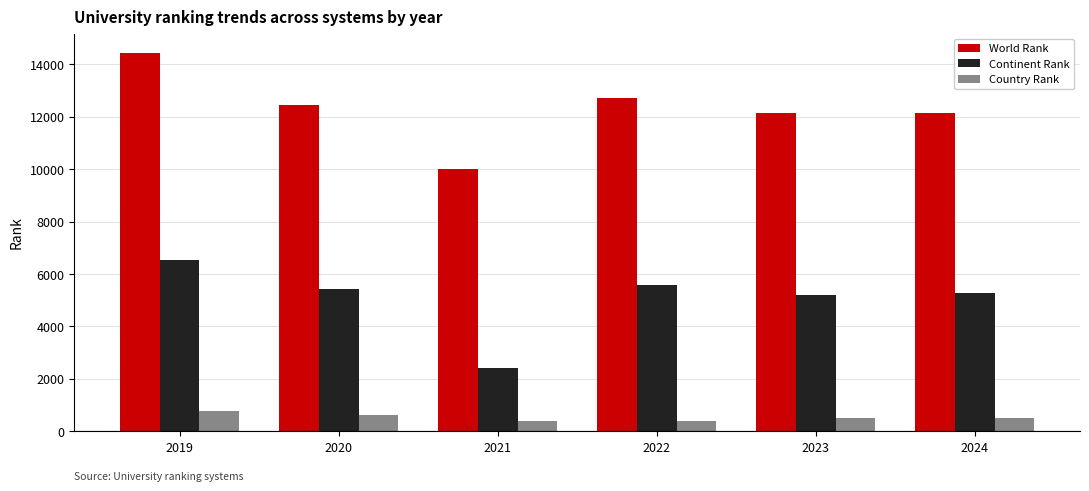

Is it true that Continent Rank equals 3399 at 2023?

False